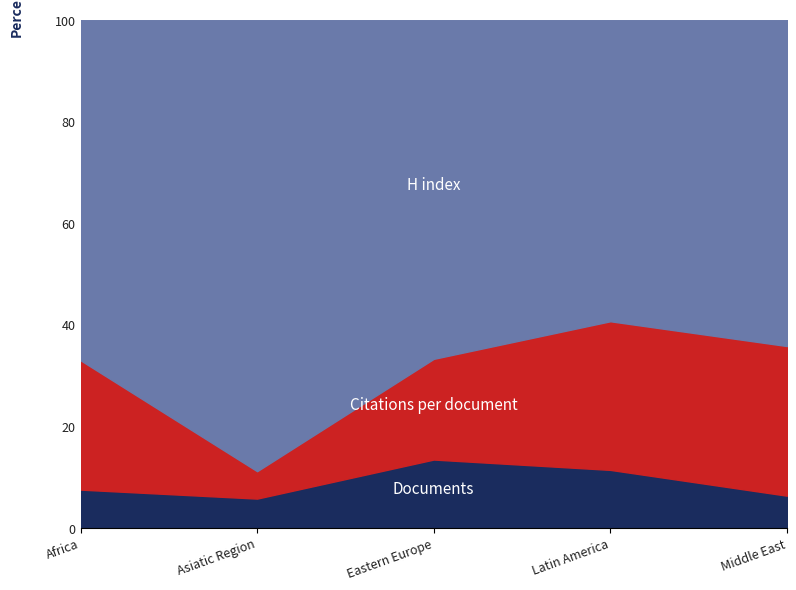

What is the total value across all series at Africa?

100.0